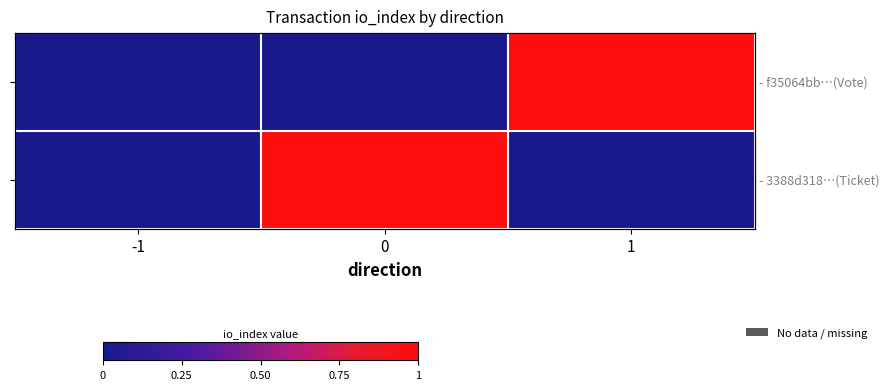

How many - f35064bb…(Vote) values are between 0 and 1?

3